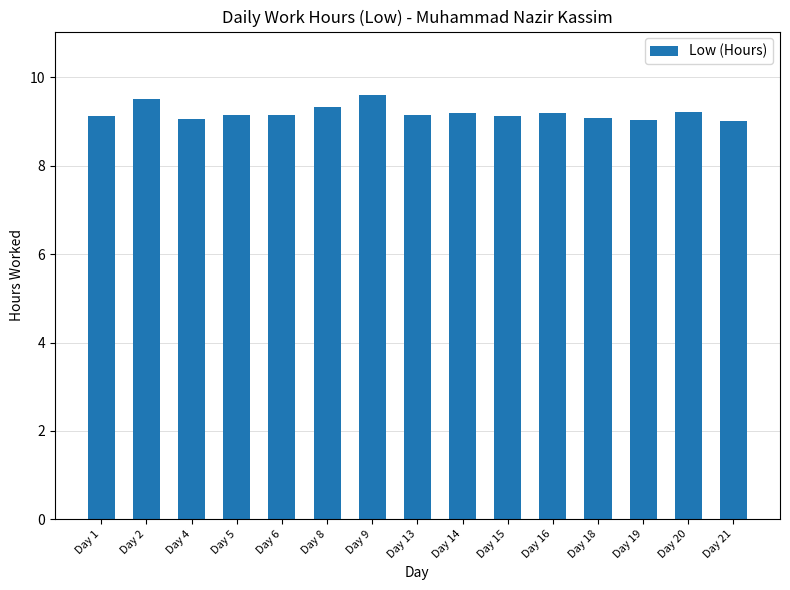

What is the difference between the maximum and minimum values?

0.6